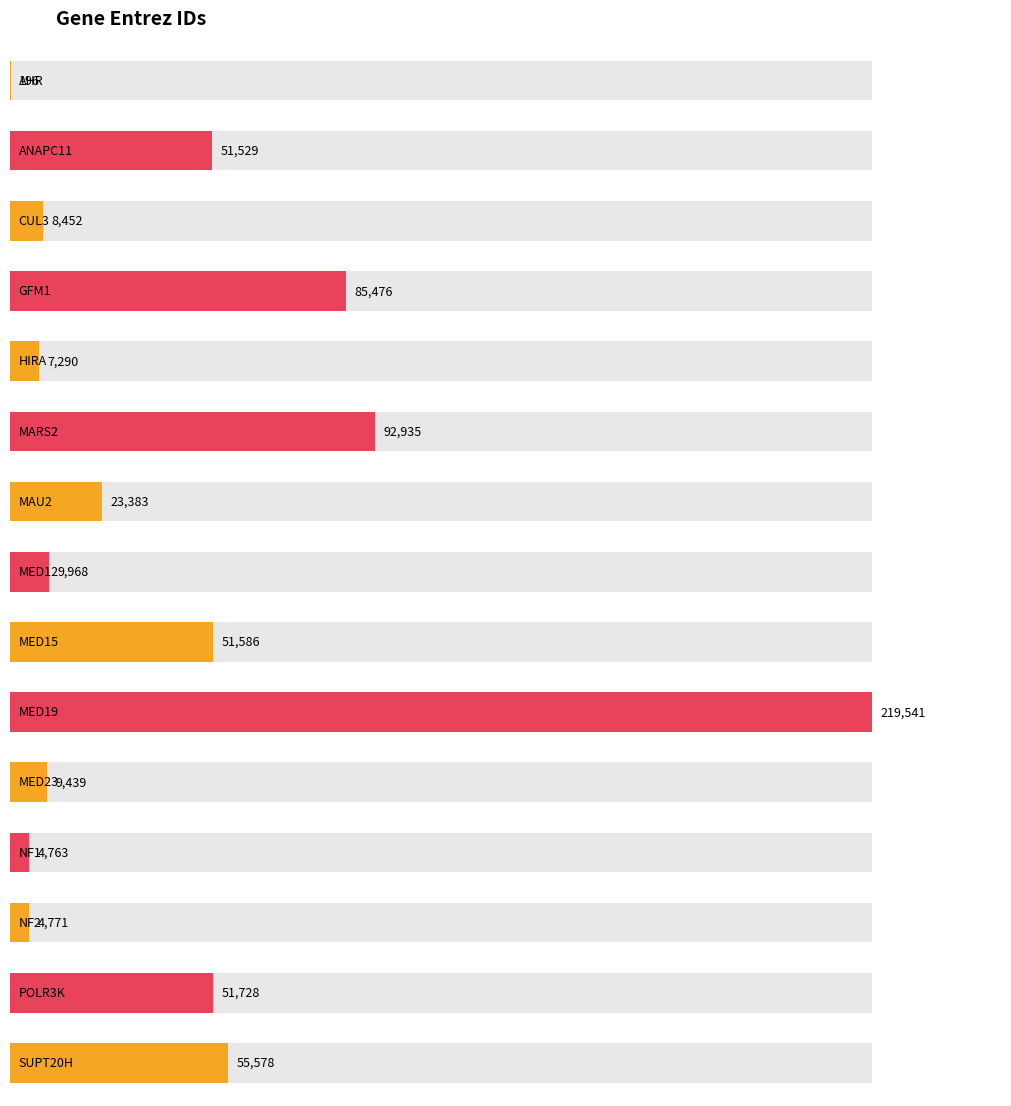

What is the difference between the maximum and minimum values?

219345